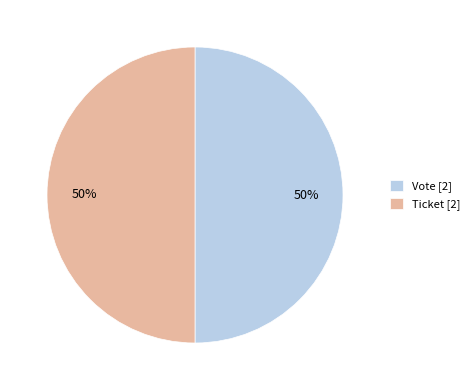

The Vote [2] slice represents 45% of the pie. True or false?

False